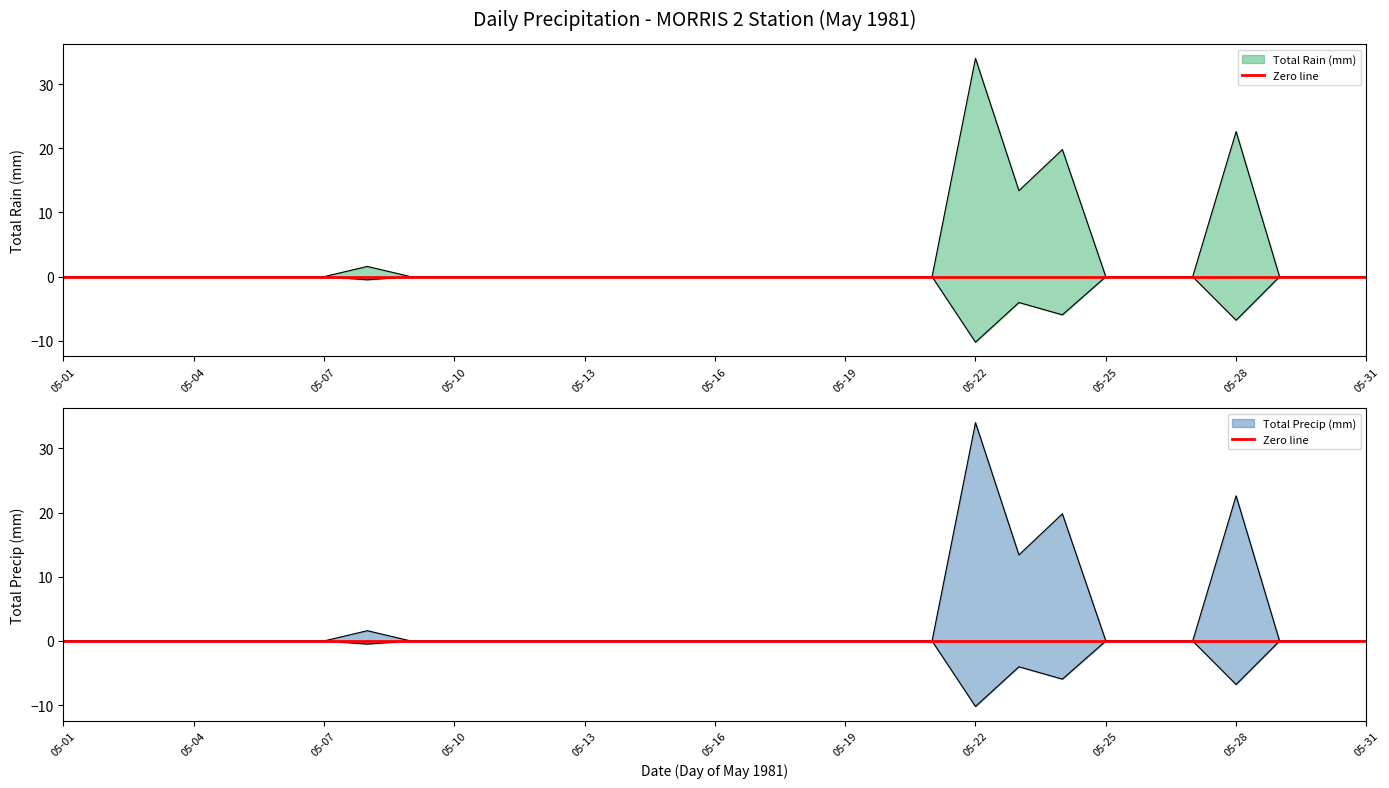

List the series in order of their peak value, lowest first.

Total Precip (mm), Total Rain (mm)